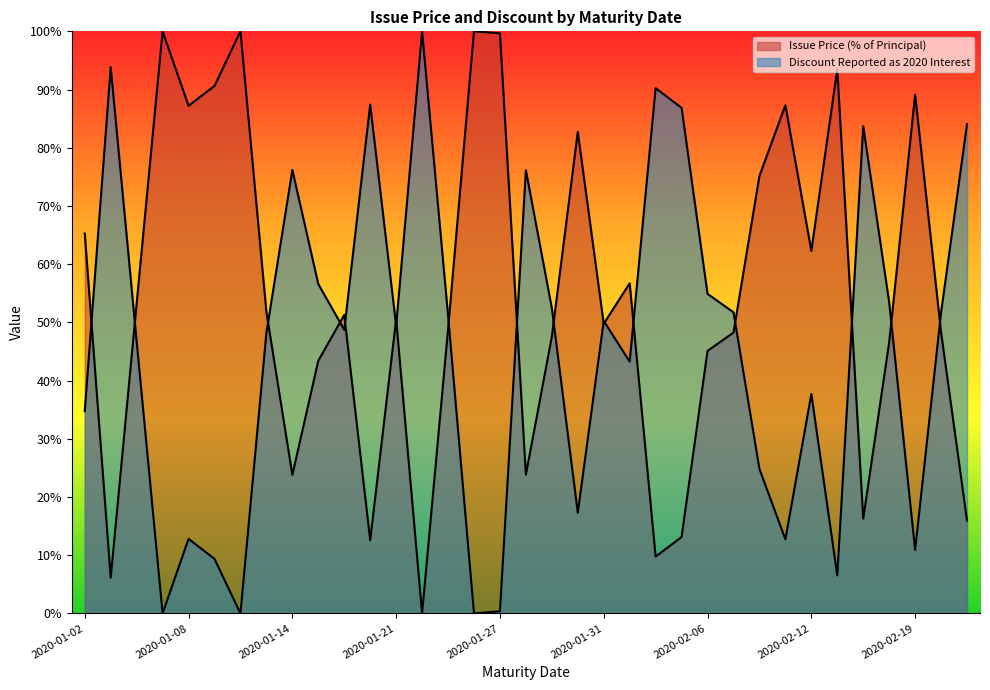

Where is the first local maximum for Discount Reported as 2020 Interest?

2020-01-03